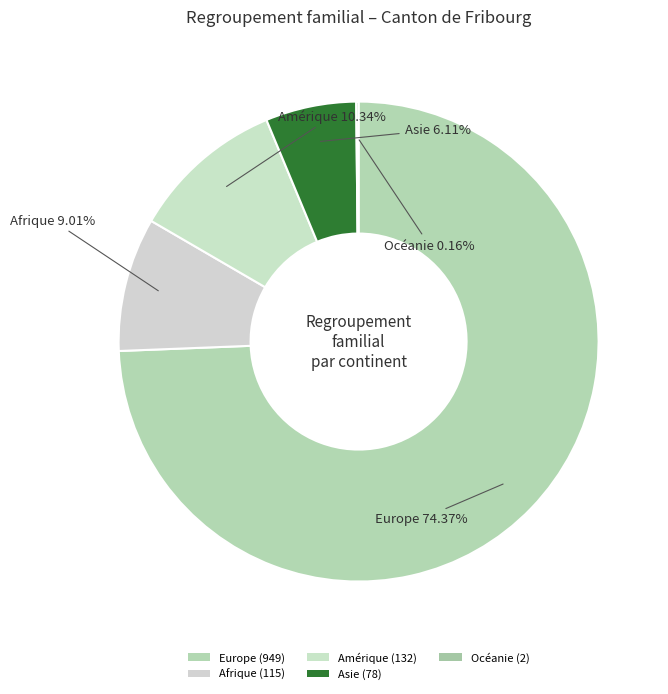

To the nearest percent, what is the combined percentage of Asie and Océanie?

6%